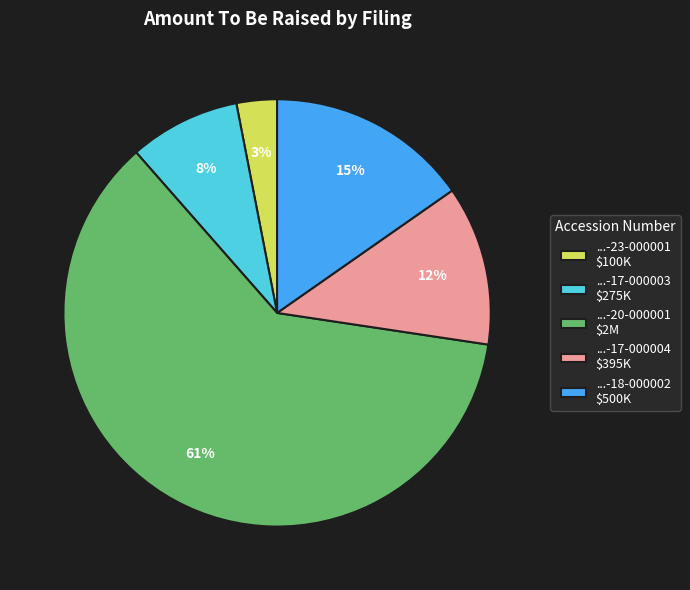

Which slice is the largest?

...-20-000001 $2M